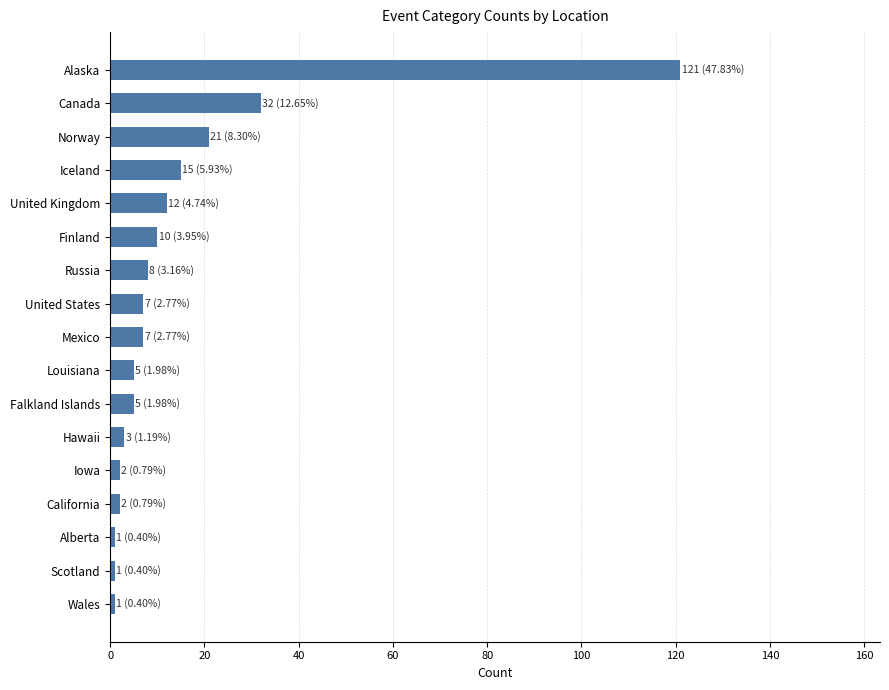

What is the change in value from Louisiana to Norway?

+16